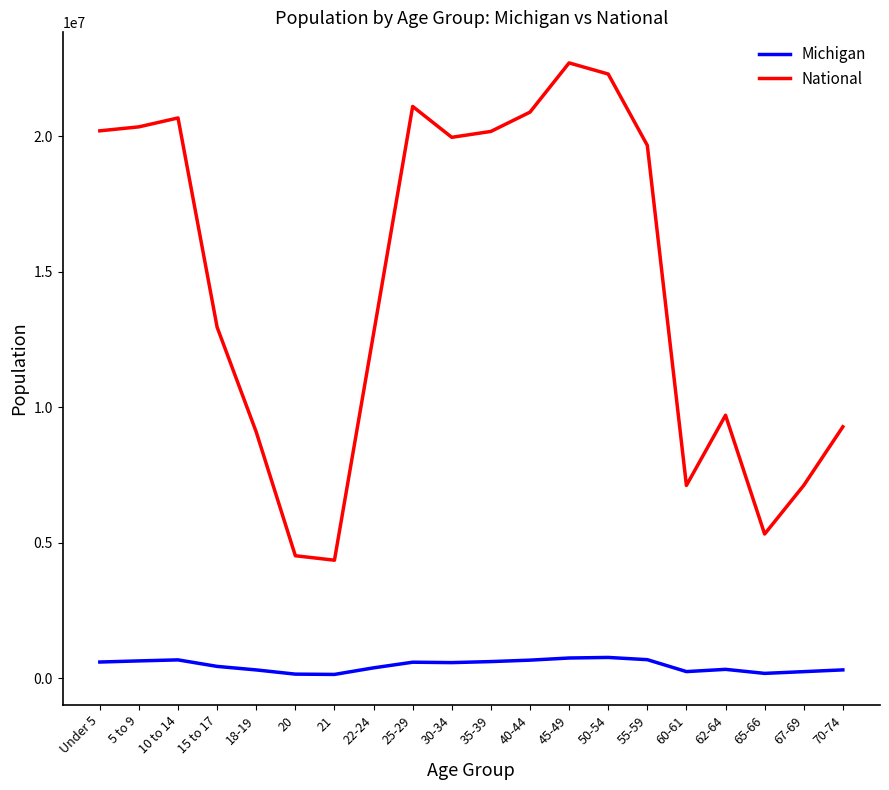

What is the highest value of the Michigan series?

765452